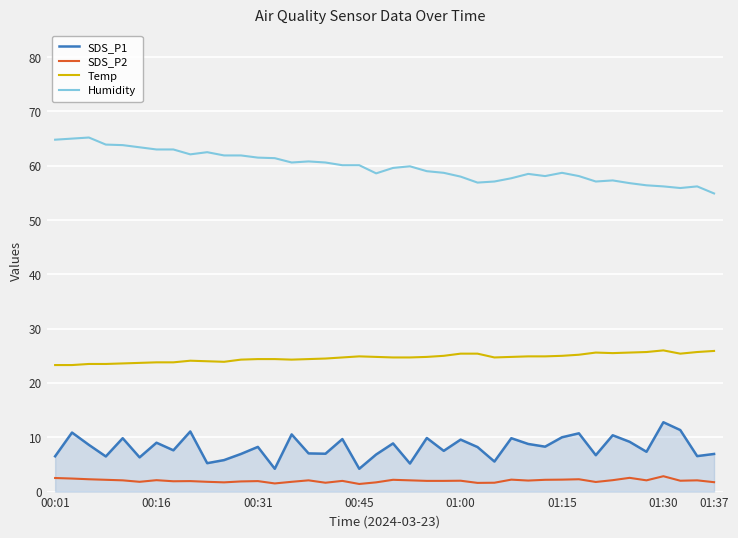

List the series in order of their peak value, highest first.

Humidity, Temp, SDS_P1, SDS_P2